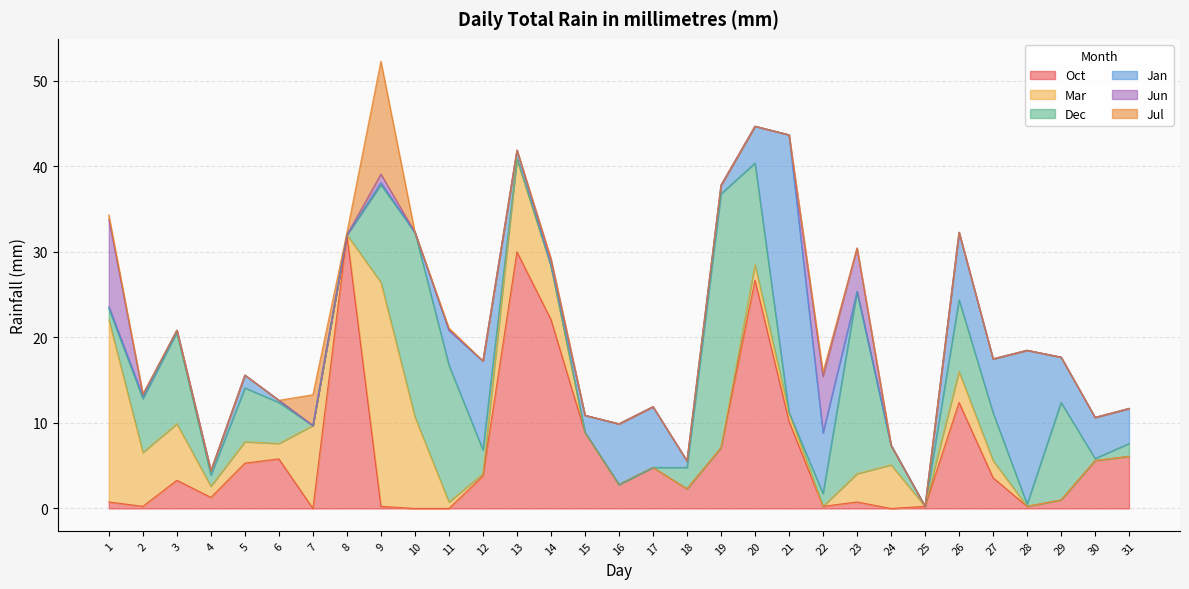

At which label does Jan first exceed 1?

5